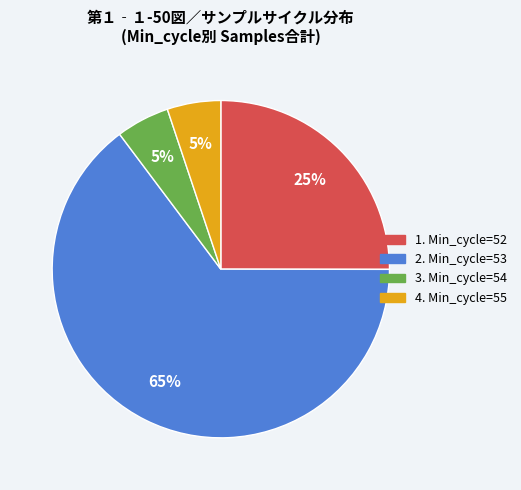

To the nearest percent, what is the difference between the largest and smallest slice percentages?

60%